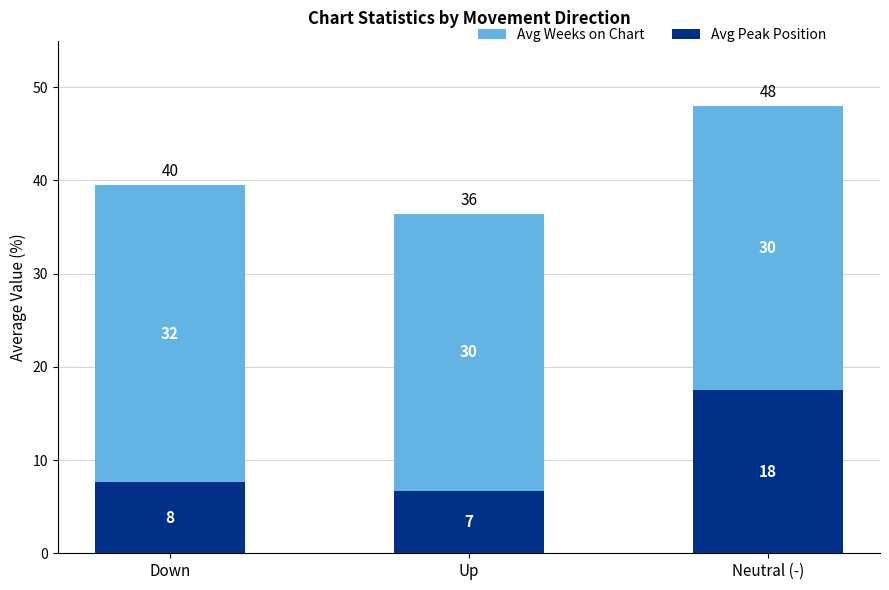

The value of Avg Weeks on Chart at Neutral (-) is 48.0. True or false?

False